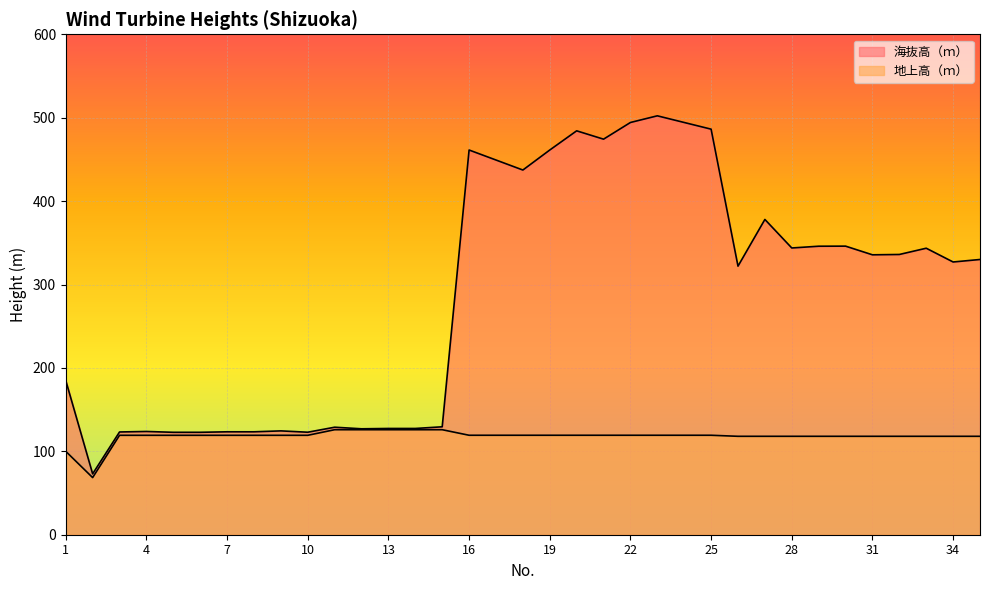

At which label does 地上高（ｍ） reach its minimum?

2